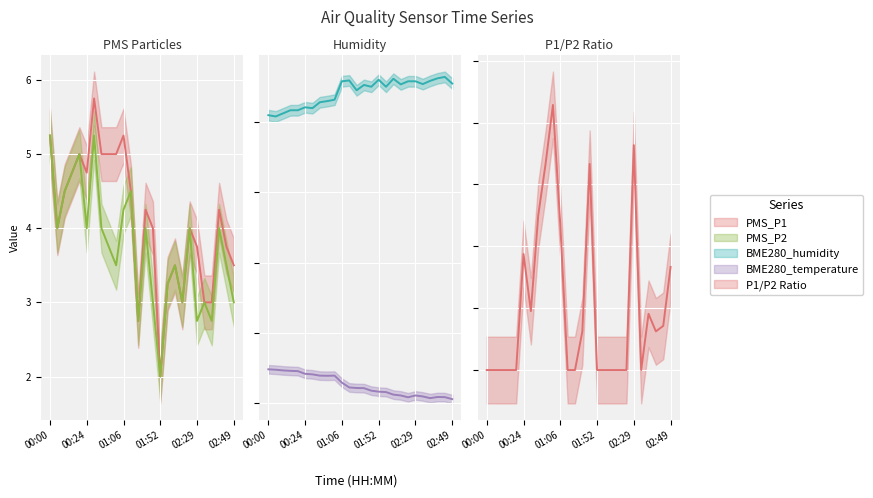

What is the minimum value for BME280_humidity?

40.4